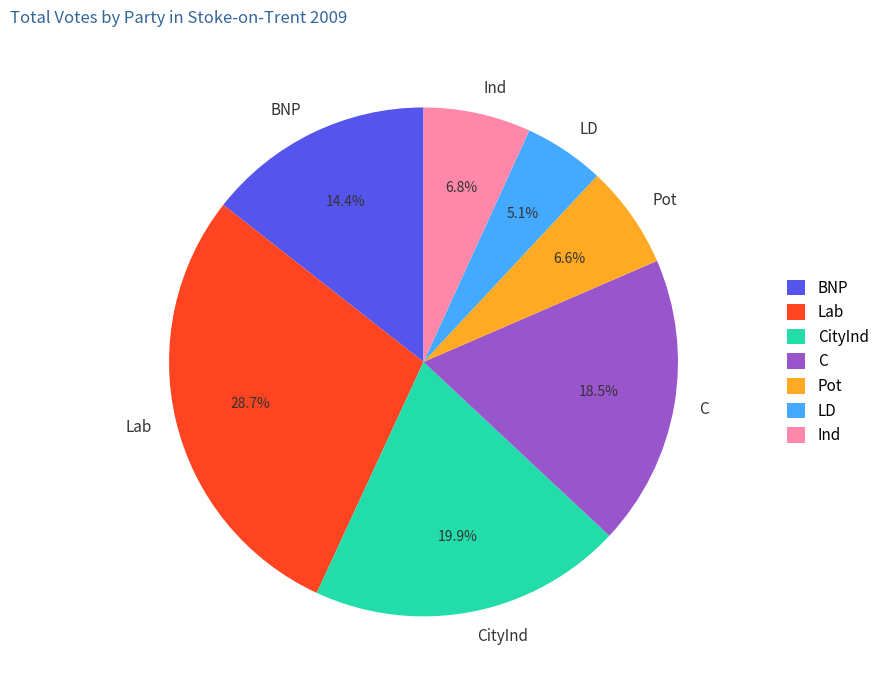

Which has a higher value, Lab or CityInd?

Lab